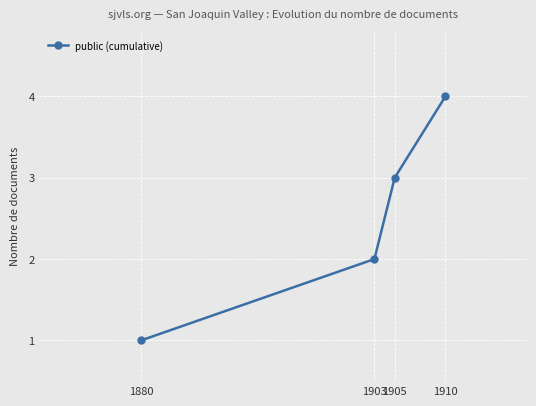

True or false: the data has more than 2 interior local peaks.

False